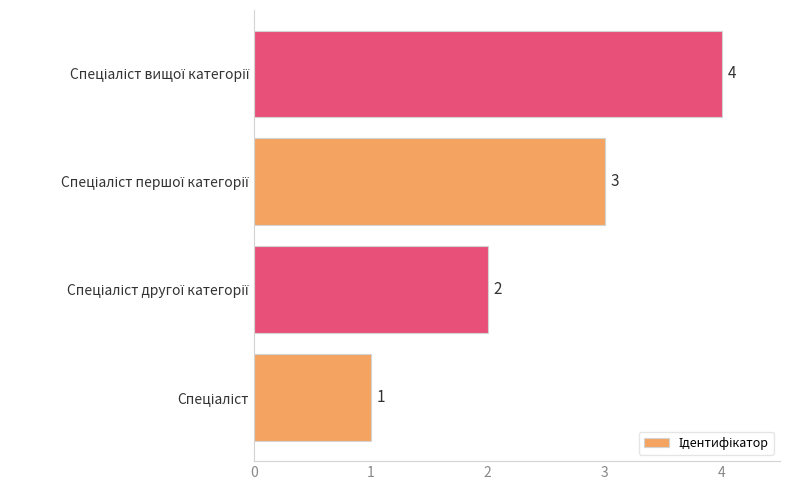

Count the values in the range 2 to 4.

3